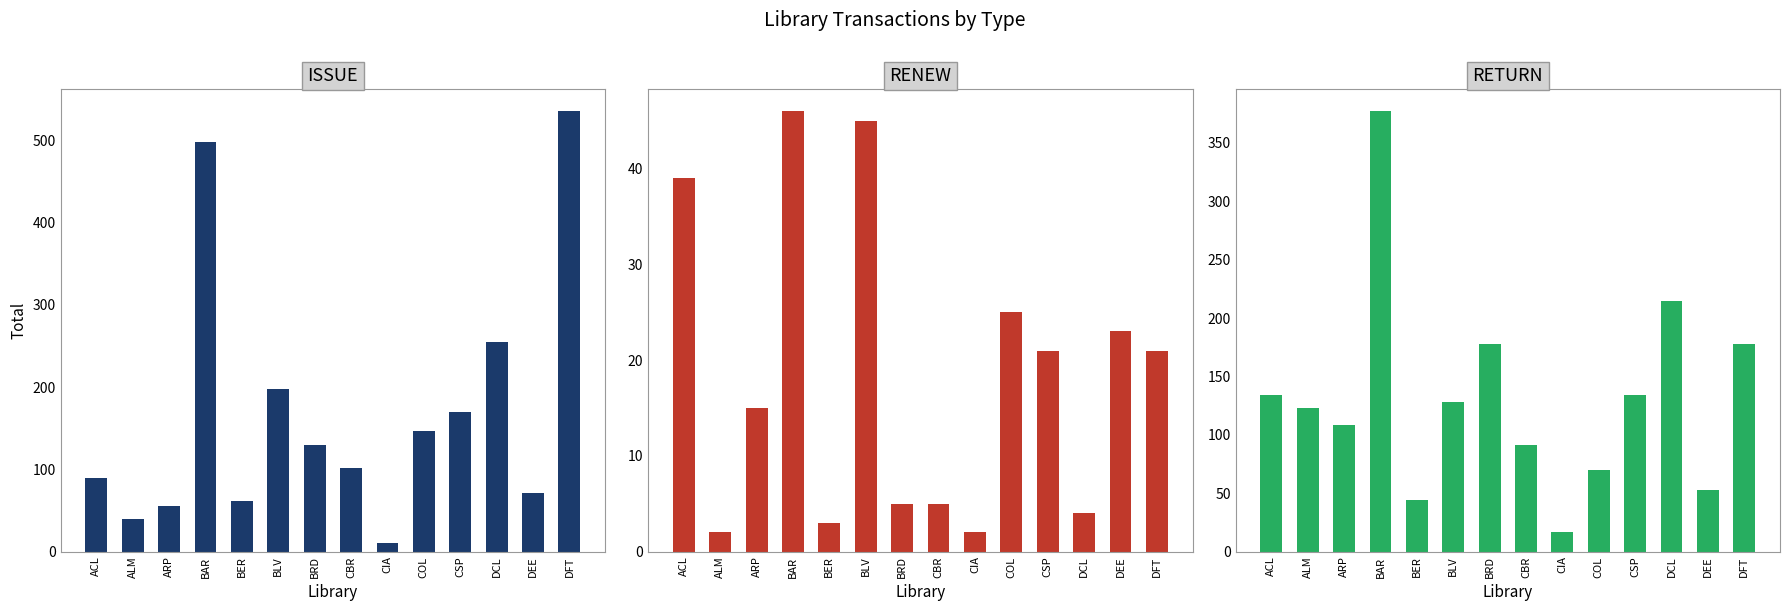

What is the difference between the highest and lowest values at BLV?

152